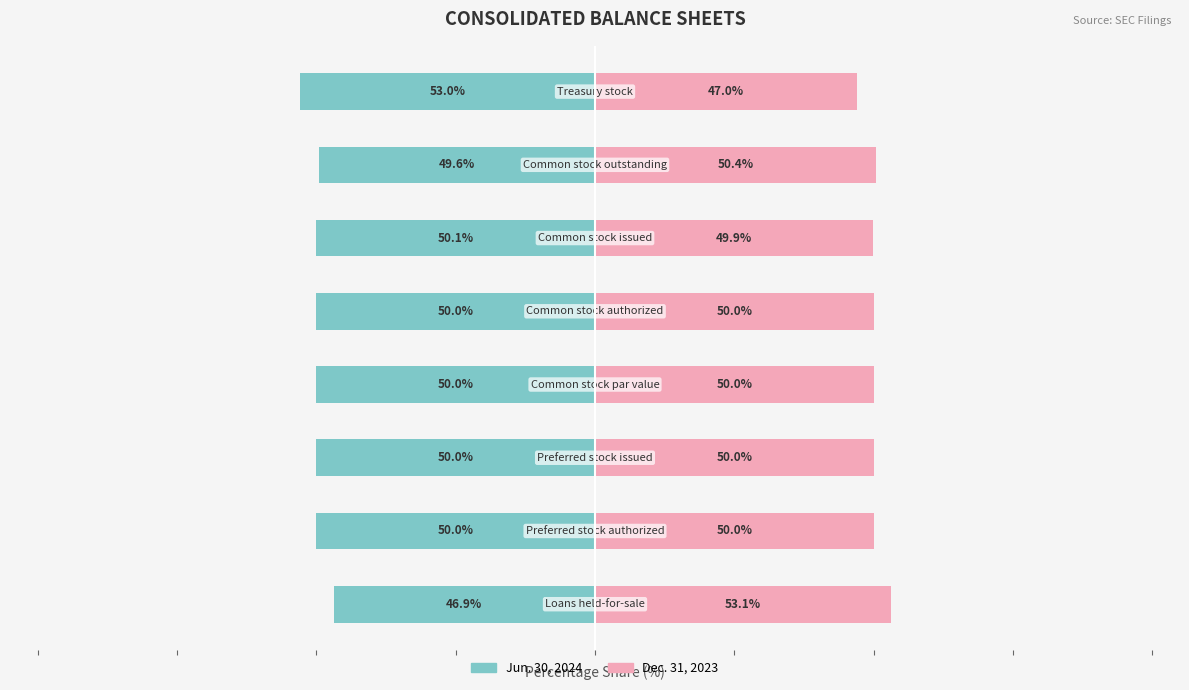

Are the bars horizontal?

Yes